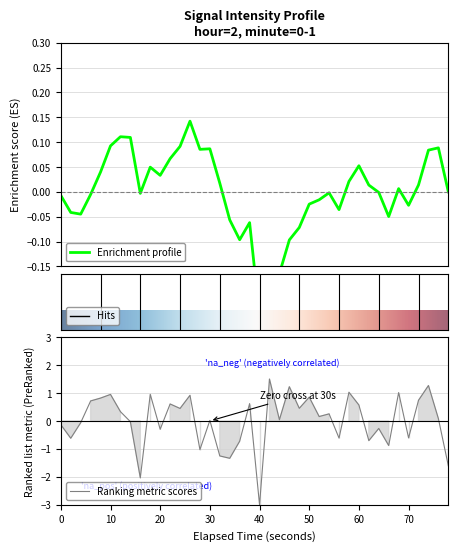

How many data points are less than 0?

17